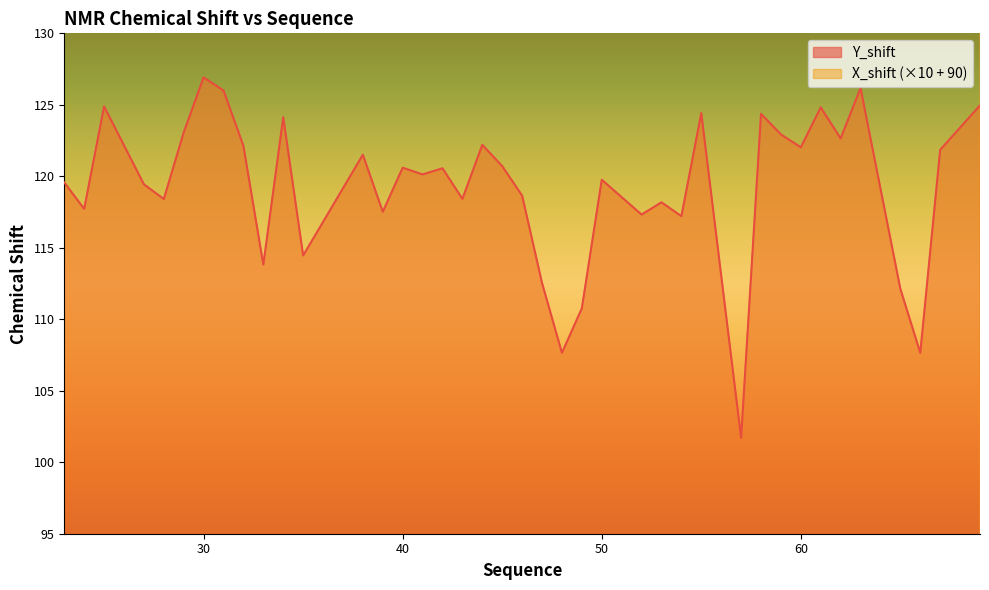

In Y_shift, how many points are higher than both neighbors (excluding endpoints)?

13